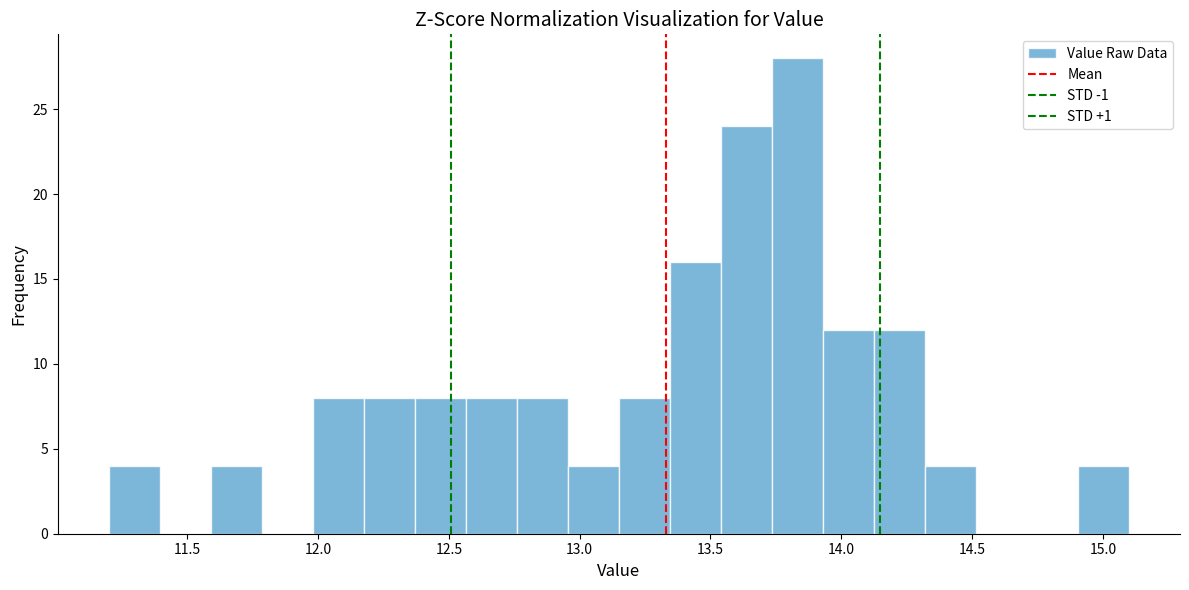

Read against the x-axis, roughly where is the centre of the tallest bar?

13.85